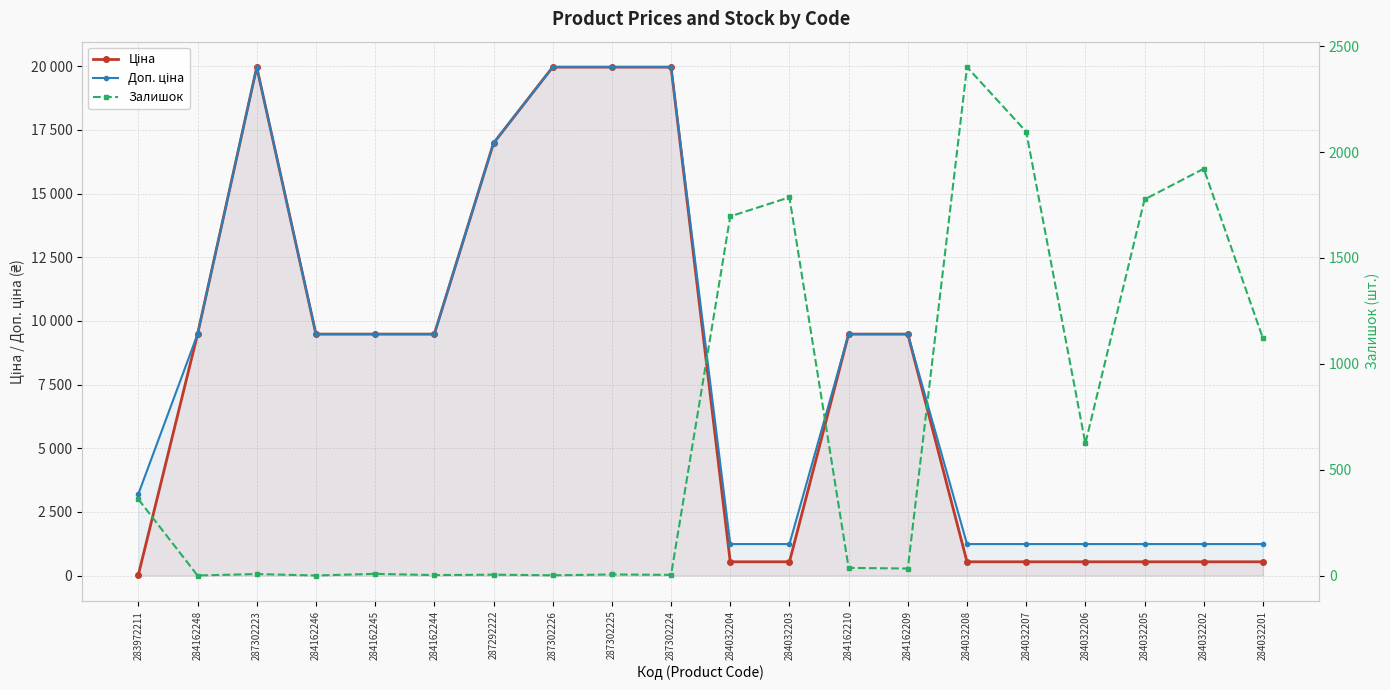

Is it true that Залишок equals 7.0 at 287302223?

True